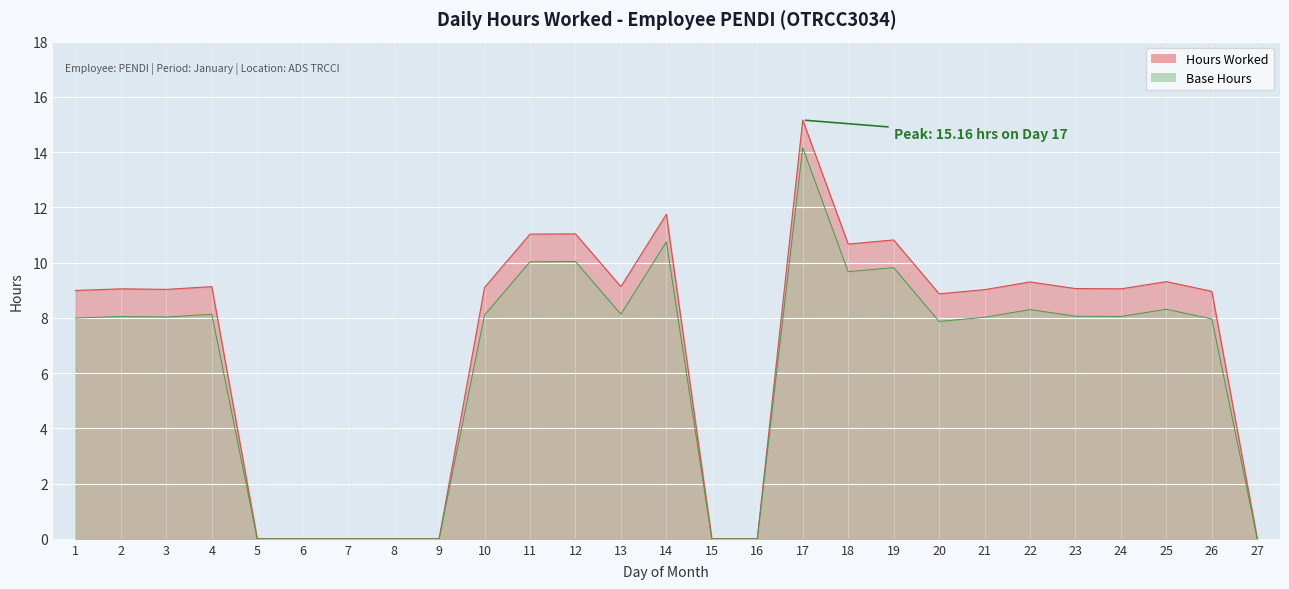

True or false: the data shows 14.6 at 25.

False